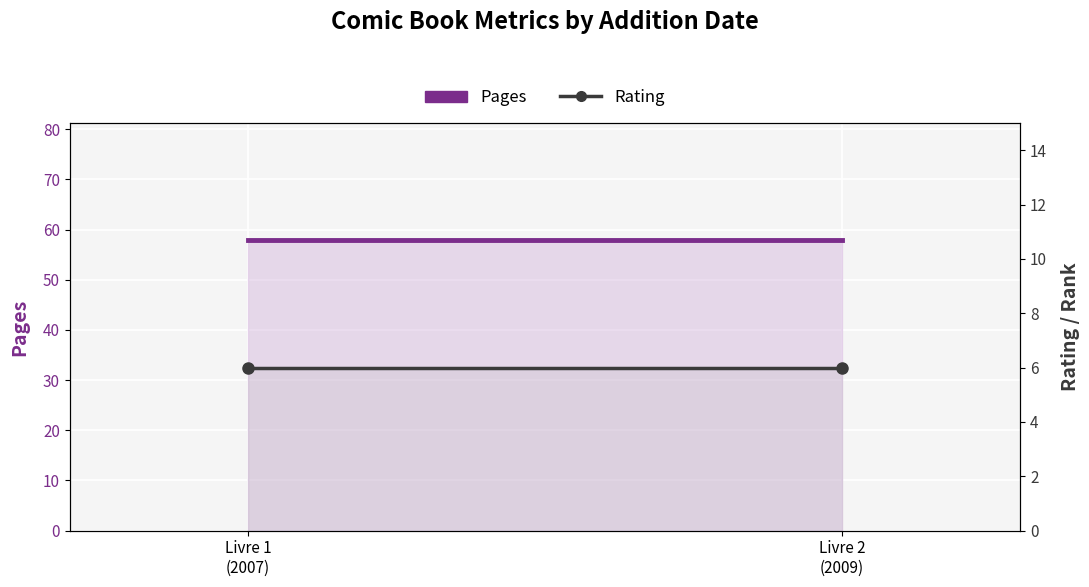

Is the value of Rating at Livre 1
(2007) greater than the value of Pages at Livre 1
(2007)?

No